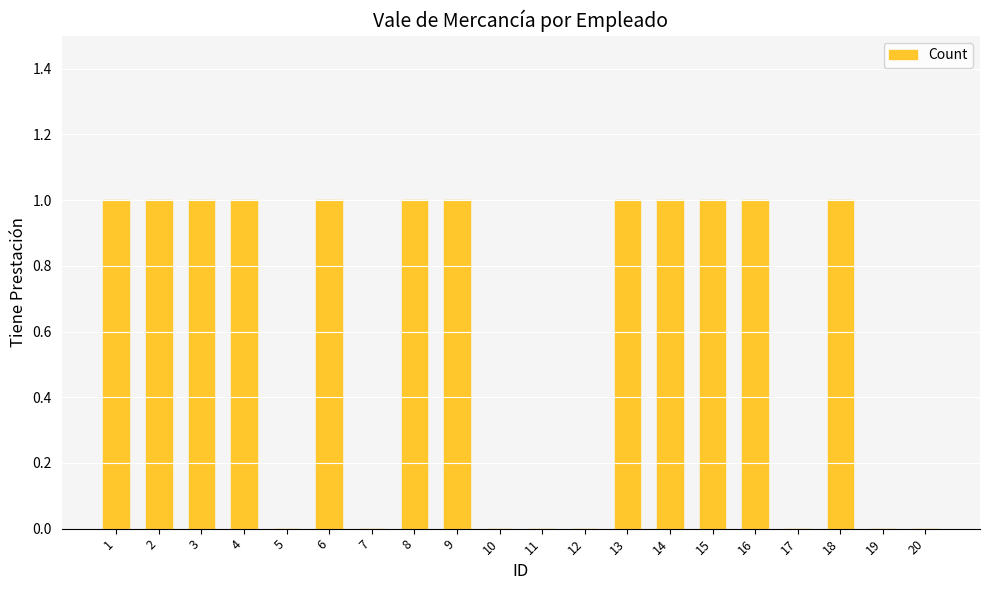

What is the sum of all values?

12